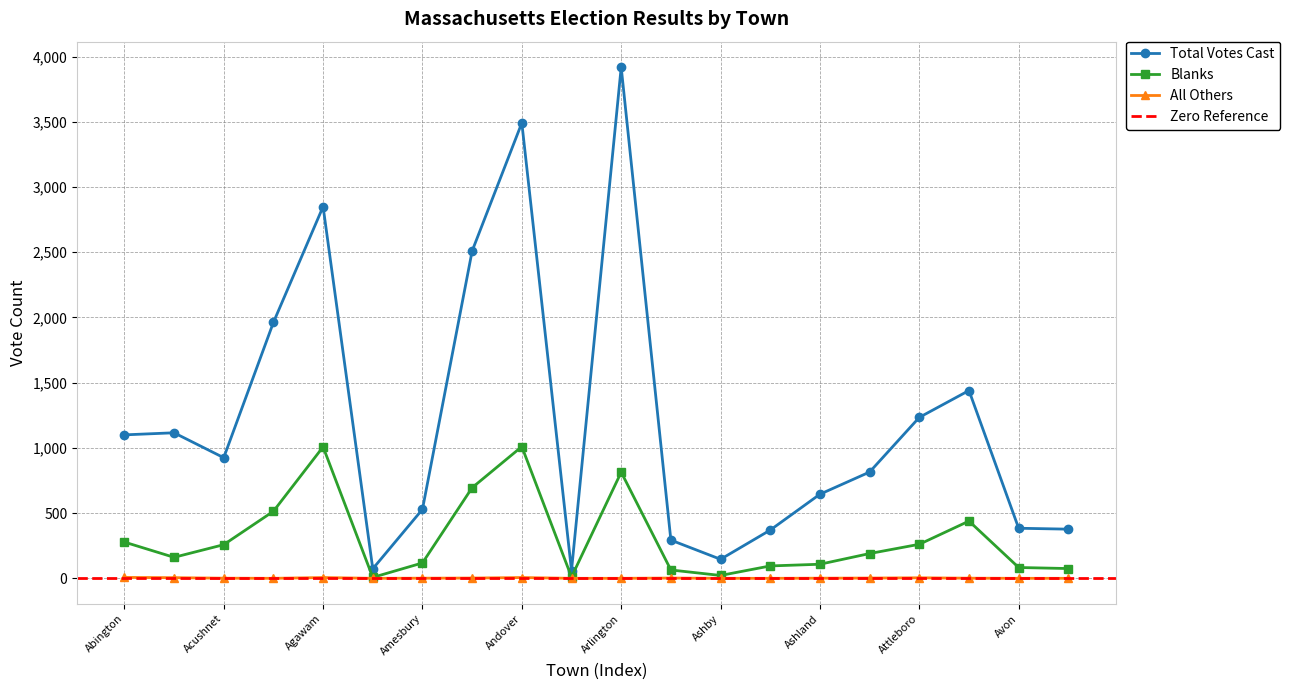

True or false: Total Votes Cast and Blanks cross at least once.

False